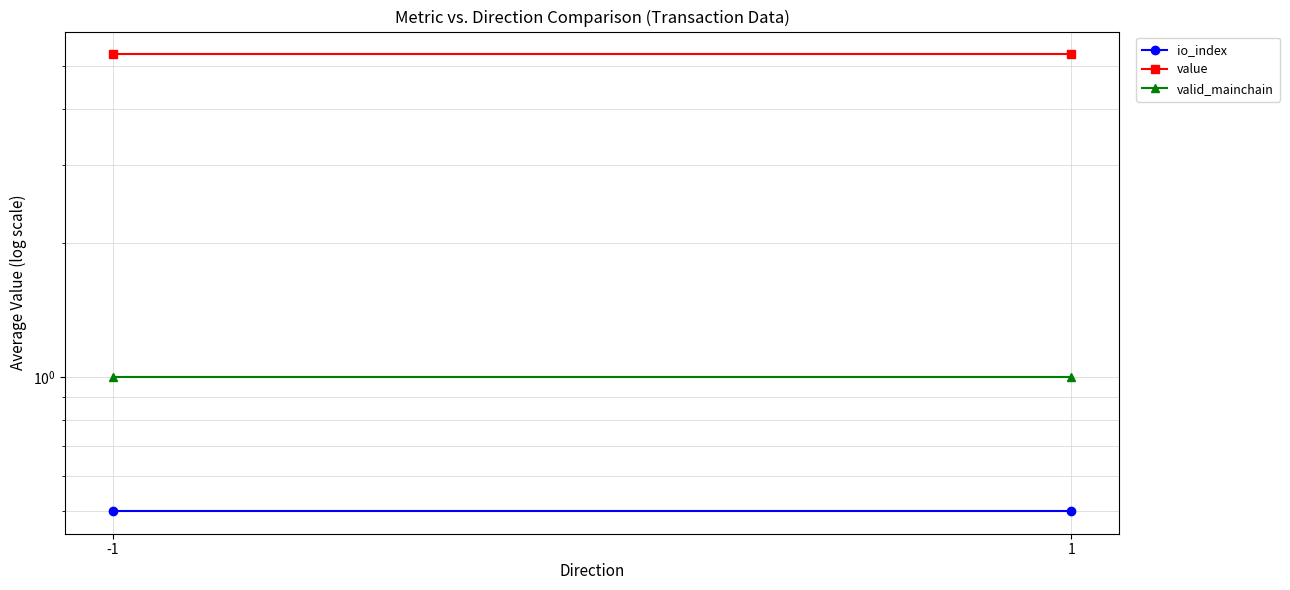

At which label does valid_mainchain reach its peak?

-1